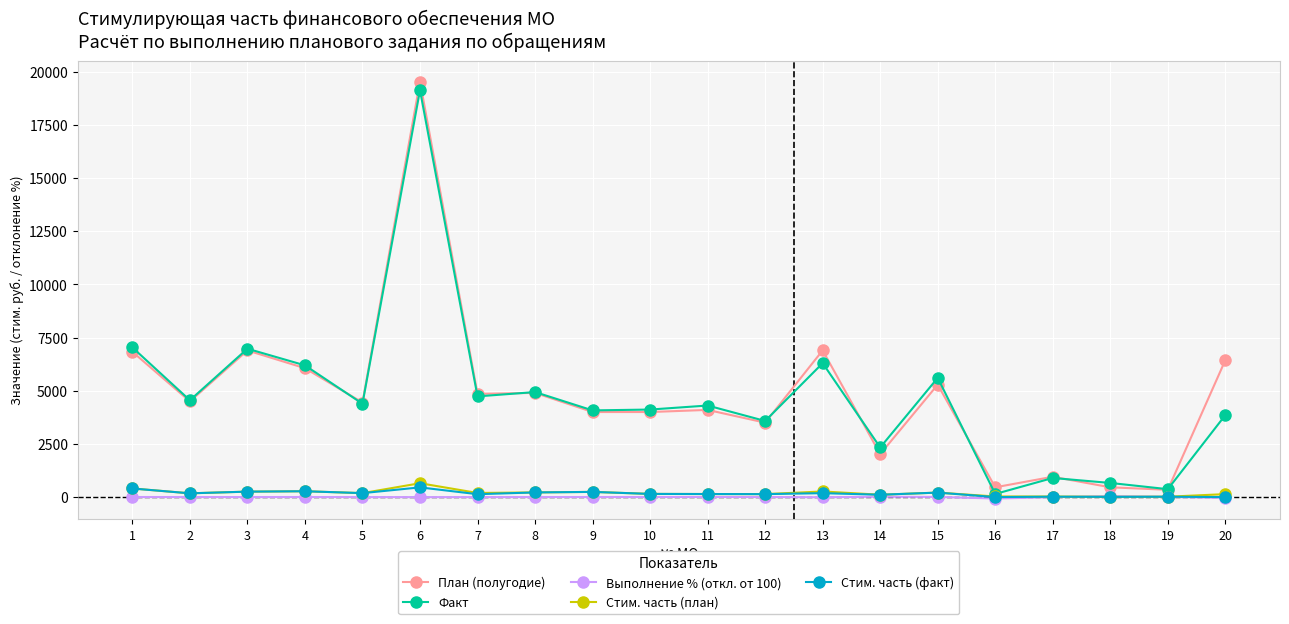

Where is the first local maximum for План (полугодие)?

3